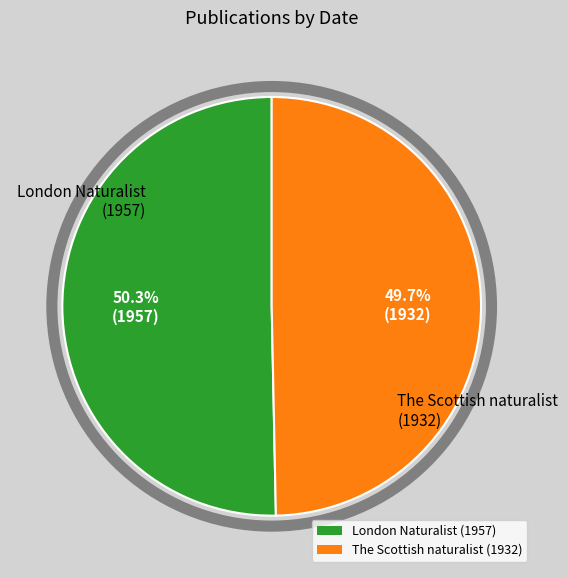

Rank the categories by value from highest to lowest.

London Naturalist (1957), The Scottish naturalist (1932)